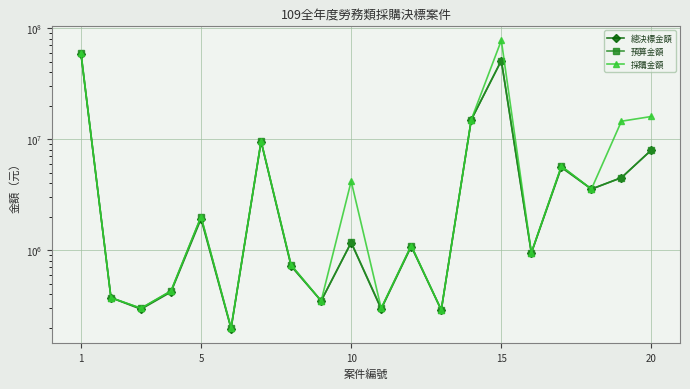

True or false: 預算金額 and 總決標金額 cross at least once.

False